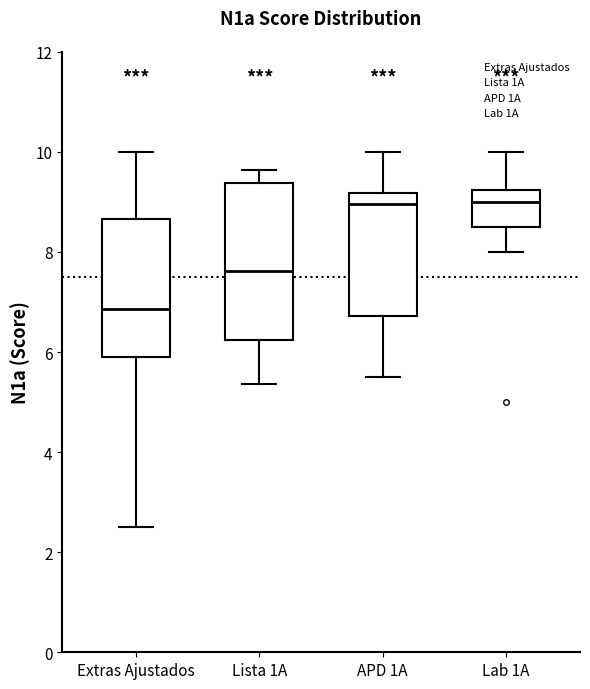

Reading left to right, transcribe this box plot: for each box, give where its median line is, the range the box spans, and where its two whiskers end, as read against the y-axis. The values are not printed on the chart, so give them approximately, as read against the axis.

Extras Ajustados: median 6.8, box 6.0 to 8.6, whiskers 2.6 to 10.0
Lista 1A: median 7.6, box 6.2 to 9.4, whiskers 5.4 to 9.6
APD 1A: median 9.0, box 6.8 to 9.2, whiskers 5.6 to 10.0
Lab 1A: median 9.0, box 8.6 to 9.2, whiskers 8.0 to 10.0